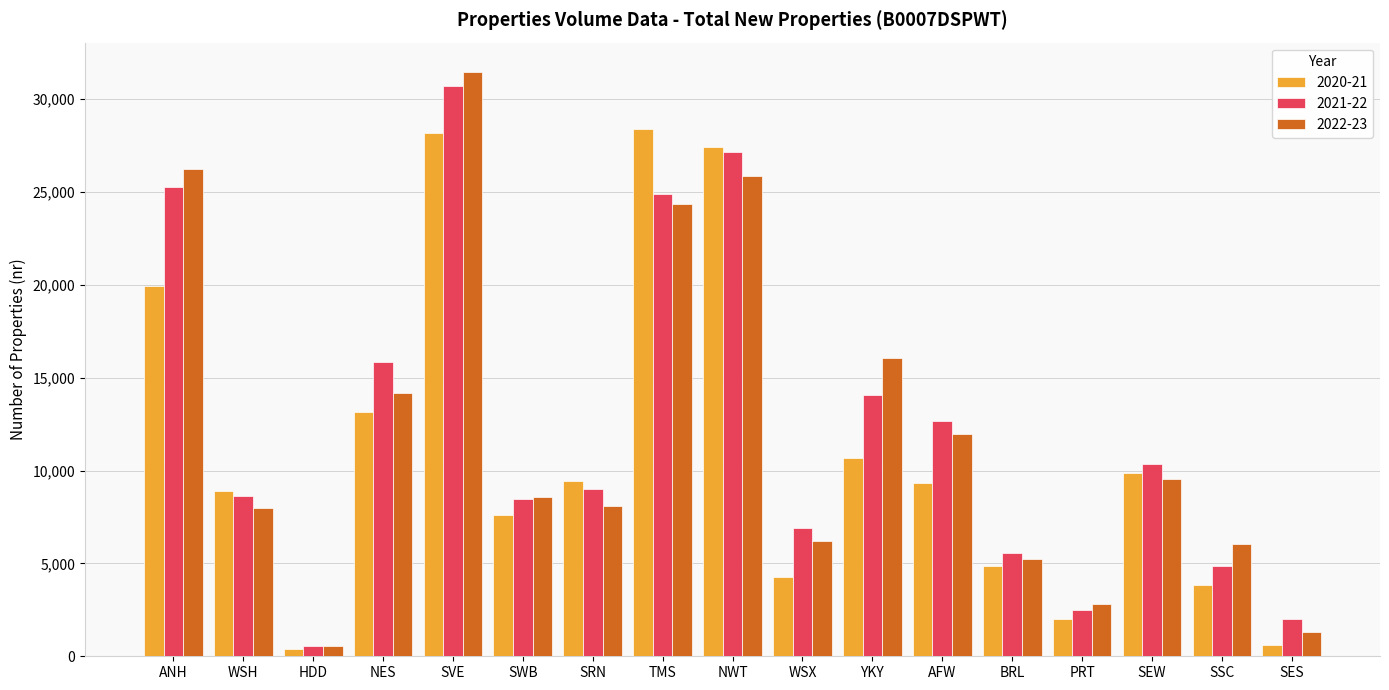

What position from the right is YKY?

7